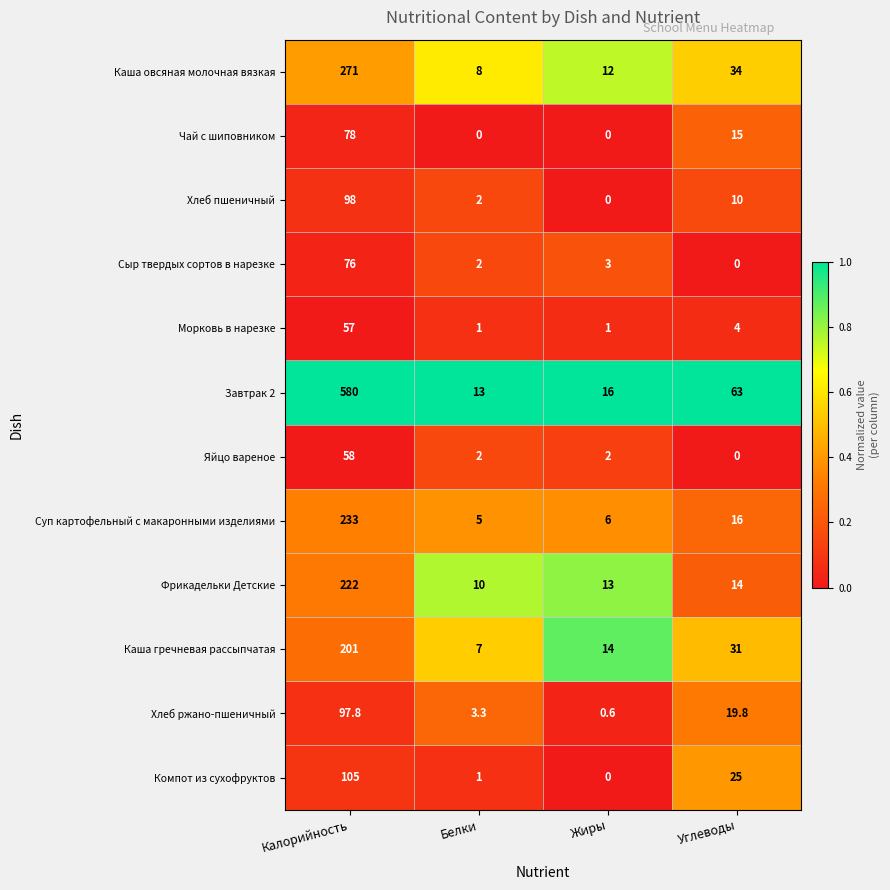

The value of Яйцо вареное at Калорийность is 58.0. True or false?

True